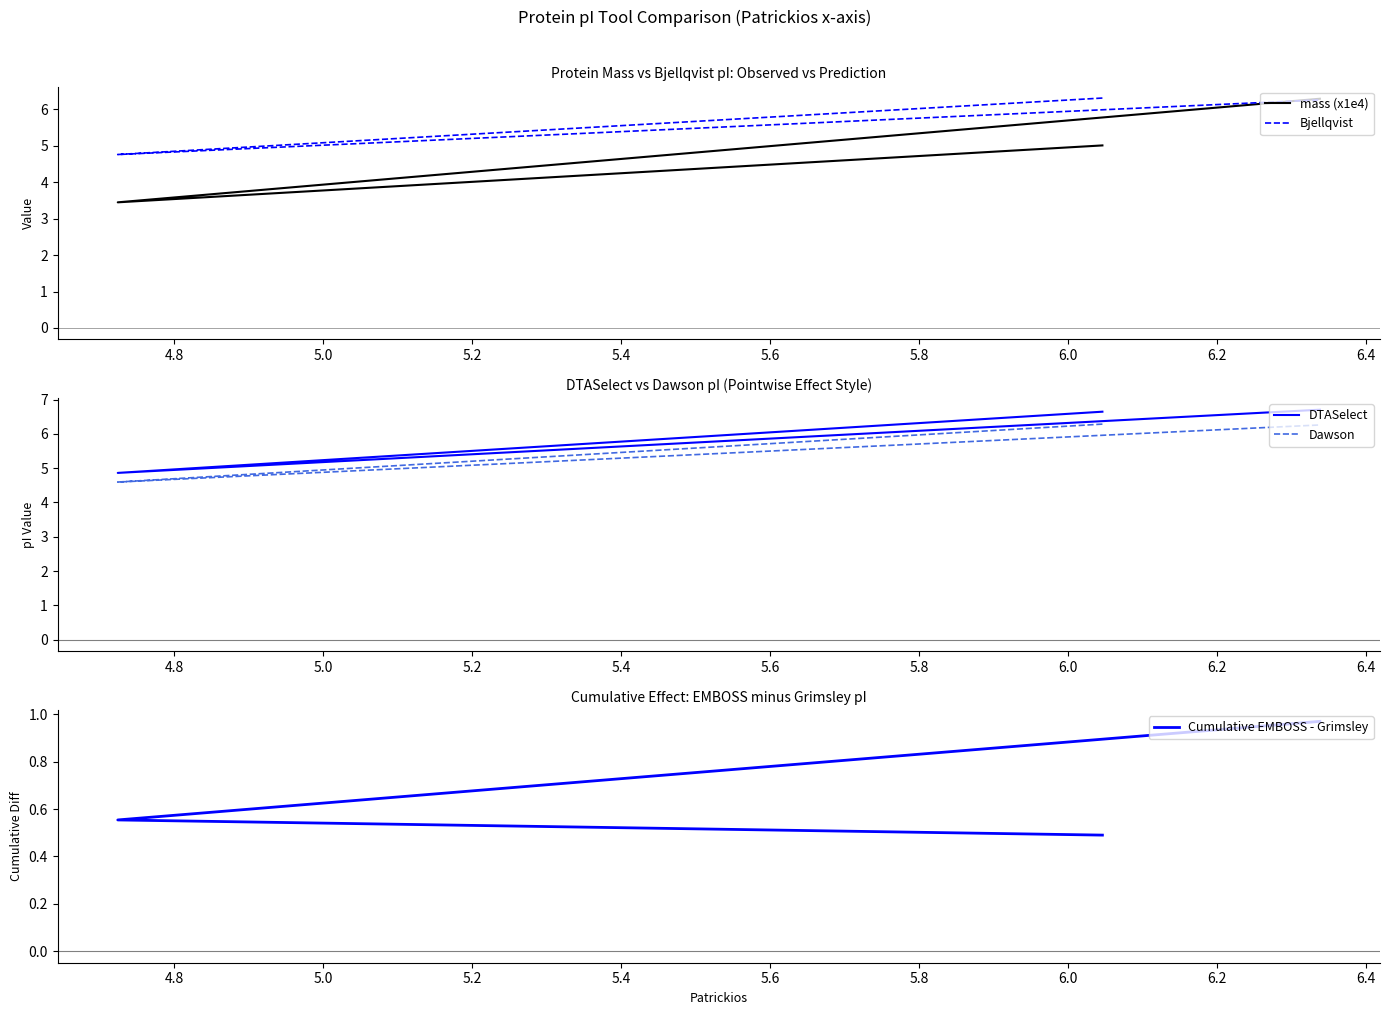

At how many categories does at least one series exceed 2?

3